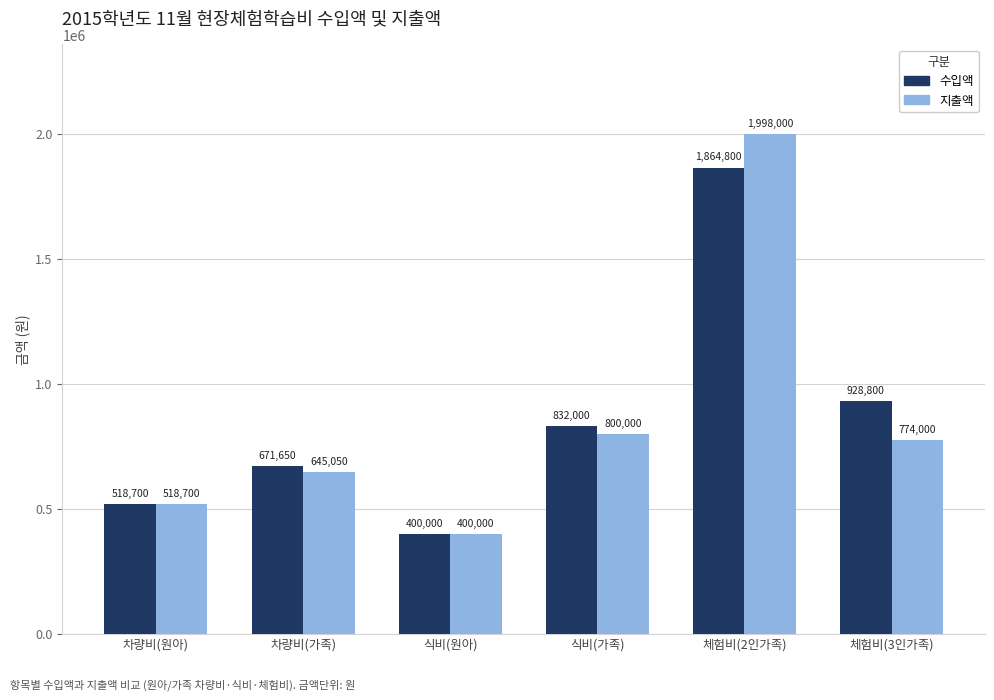

Which series has the largest total across all categories?

수입액